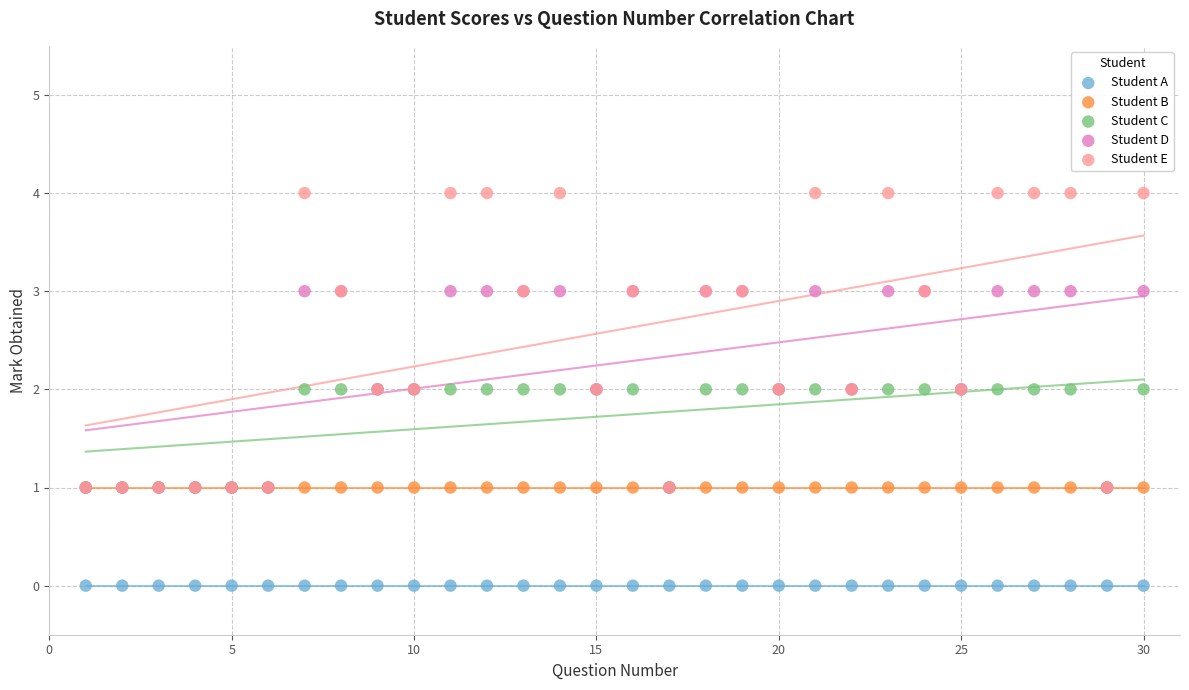

What are all the series names shown in the legend?

Student A, Student B, Student C, Student D, Student E